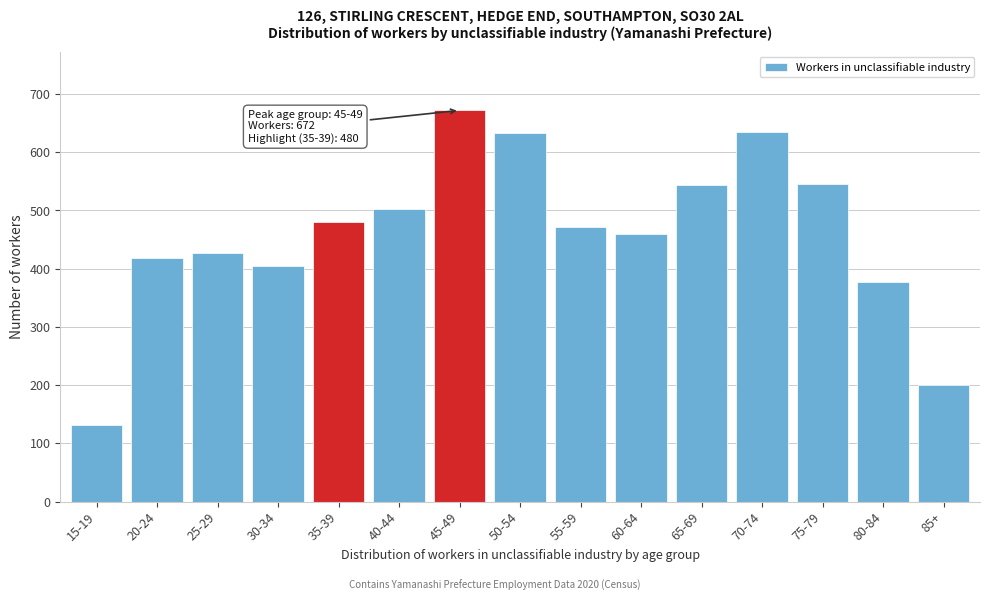

What is the label of the 15th bar from the right?

15-19